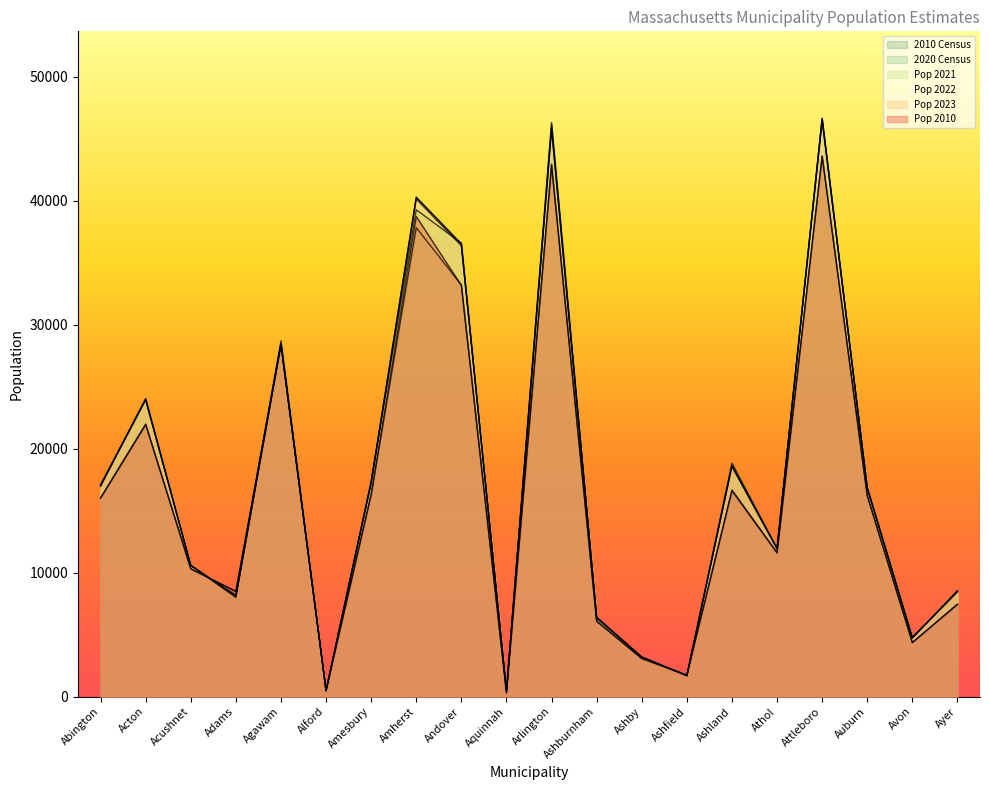

What is the approximate value of Pop 2023 at Ashby?

3198